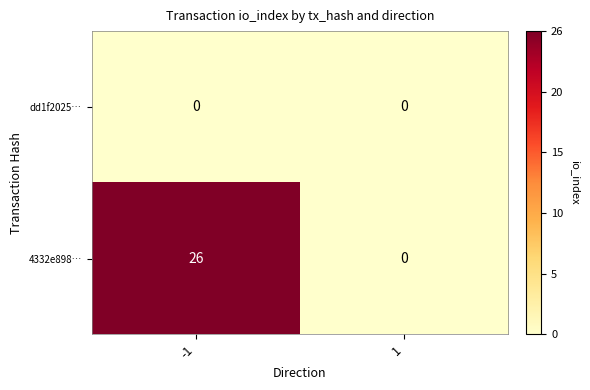

List the series in order of their overall mean, highest first.

4332e898…, dd1f2025…